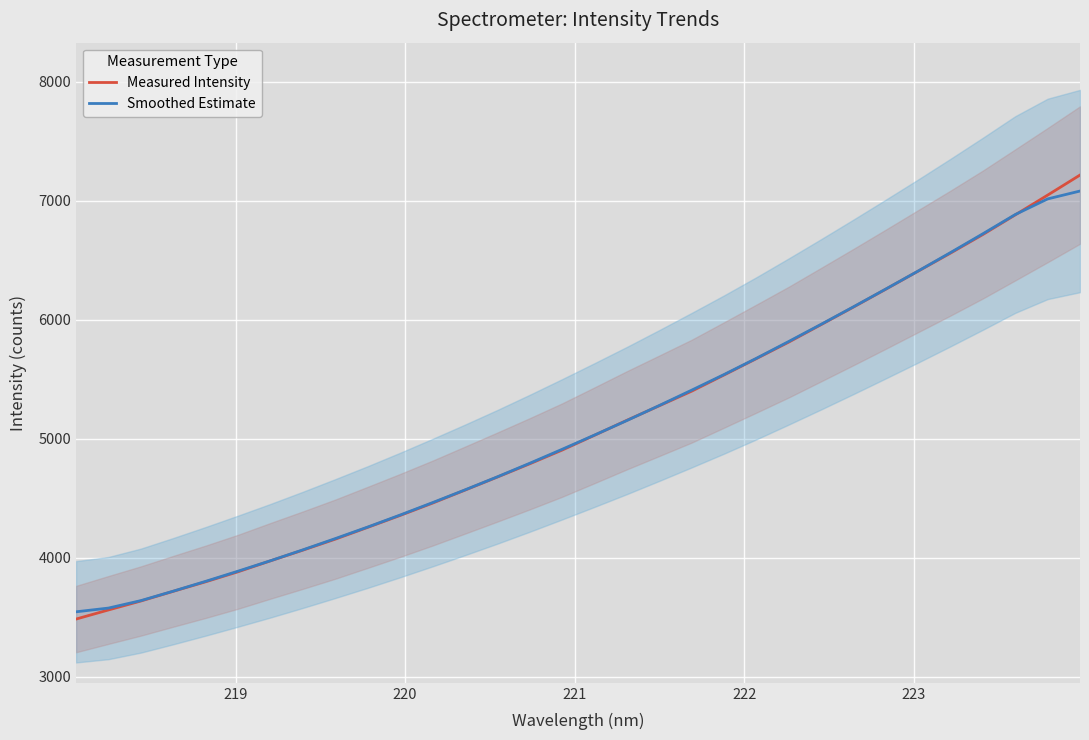

What is the difference between the highest and lowest values at 223?

5.0